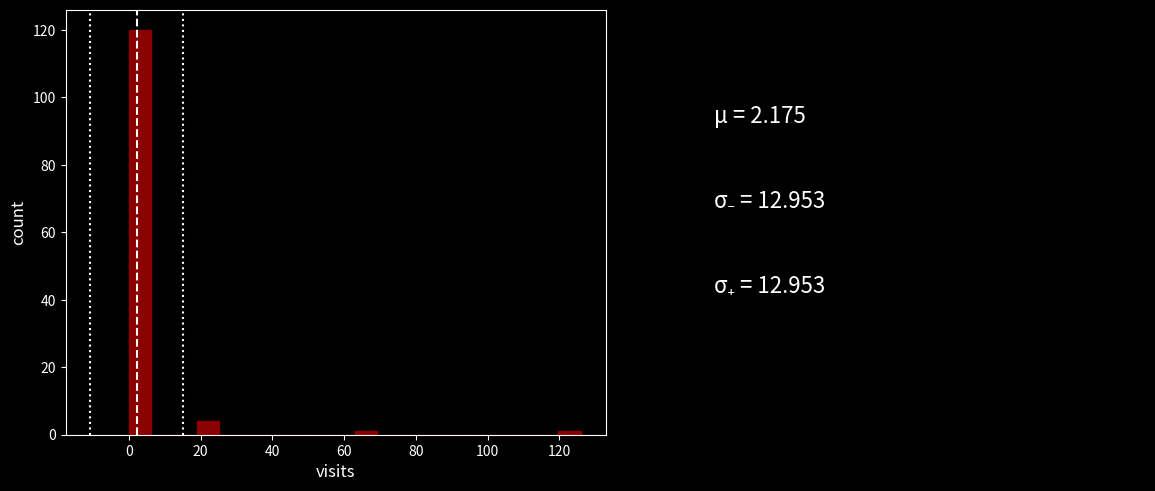

Around what value on the x-axis is the tallest bar? Give the approximate position of its centre, as read against the axis.

4